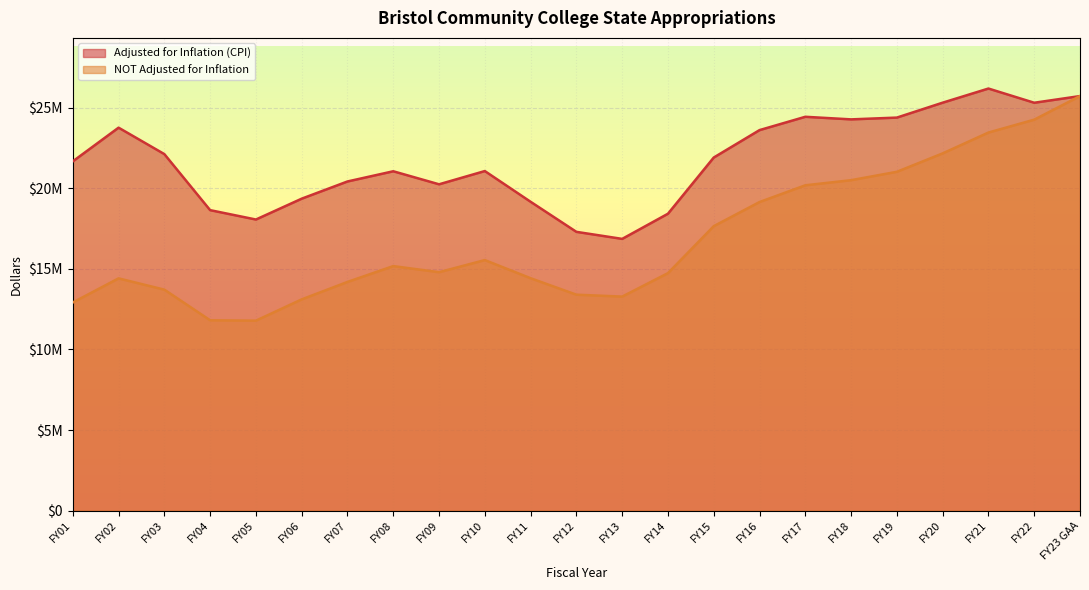

Which series has the largest range (max minus min)?

NOT Adjusted for Inflation